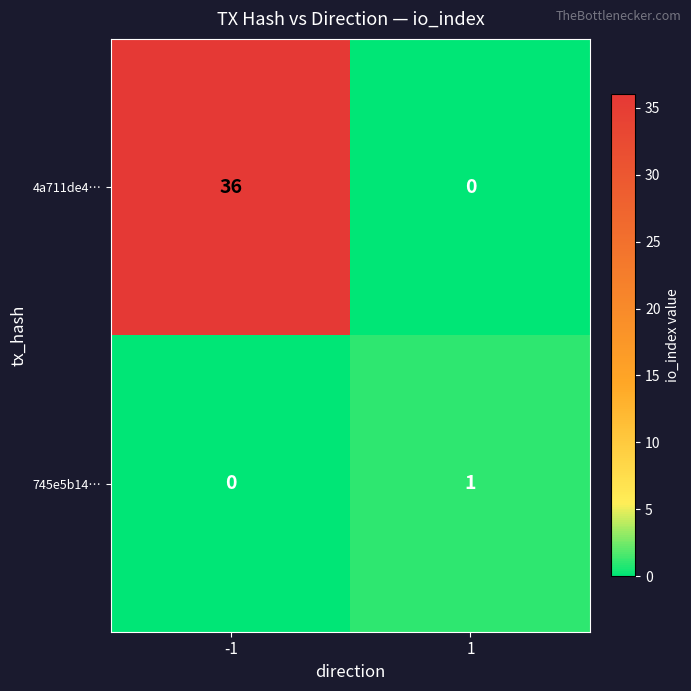

Which series has the largest total across all categories?

4a711de4…